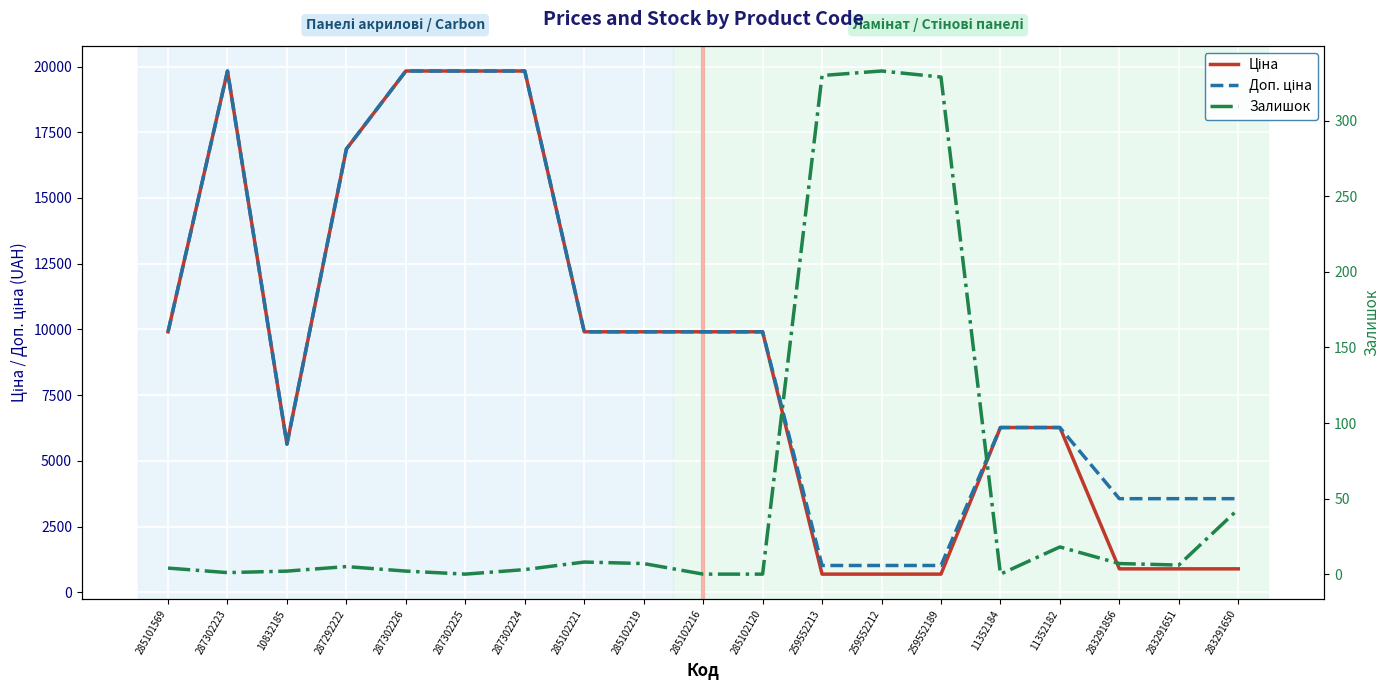

Which category has the lowest value in the Доп. ціна series?

259552213